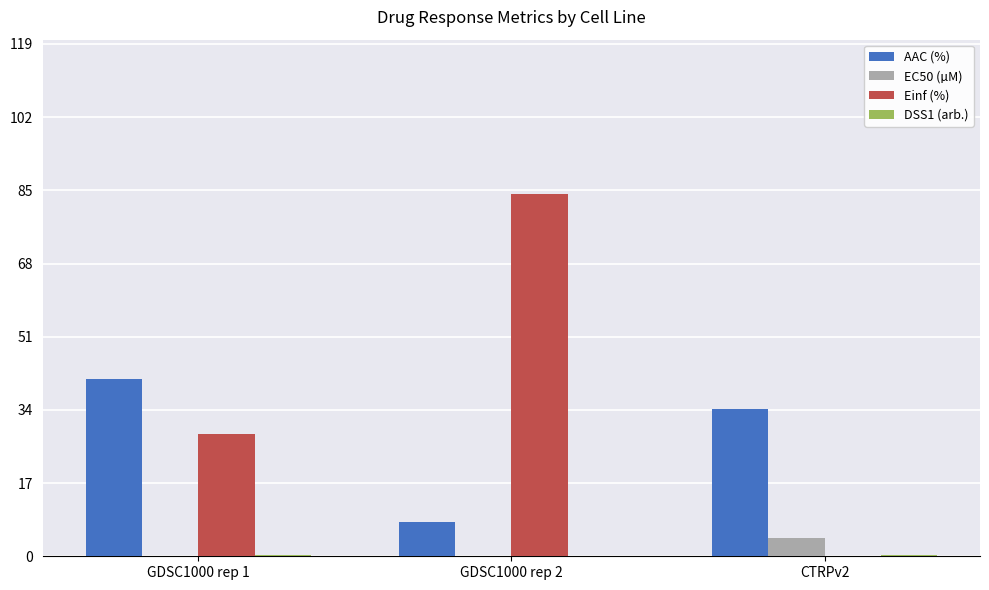

True or false: Einf (%) has a value of -45.5 at CTRPv2.

False